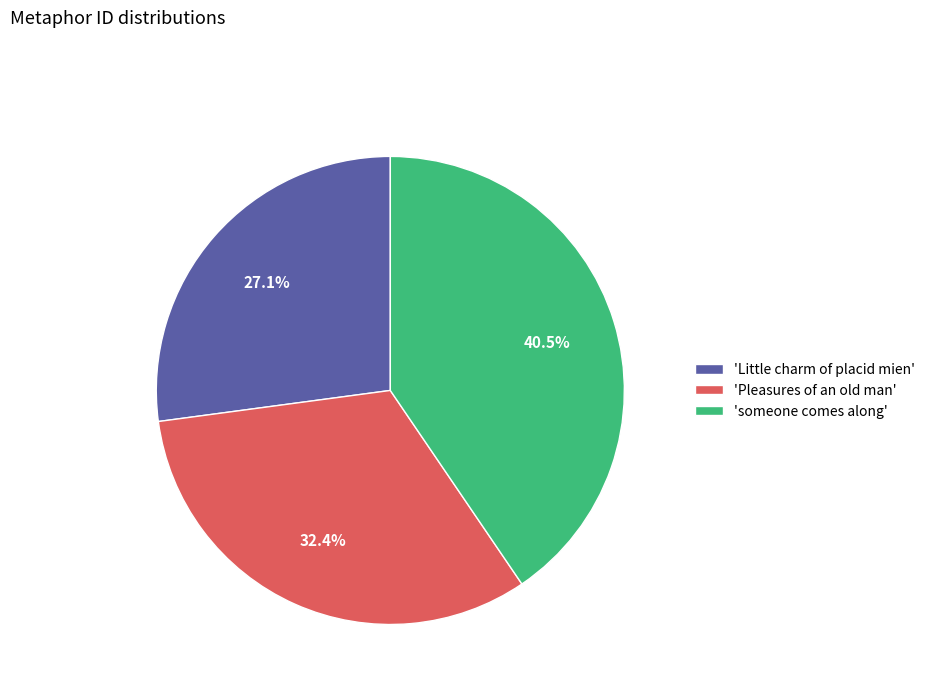

Does 'Pleasures of an old man' represent more than half of the total?

No